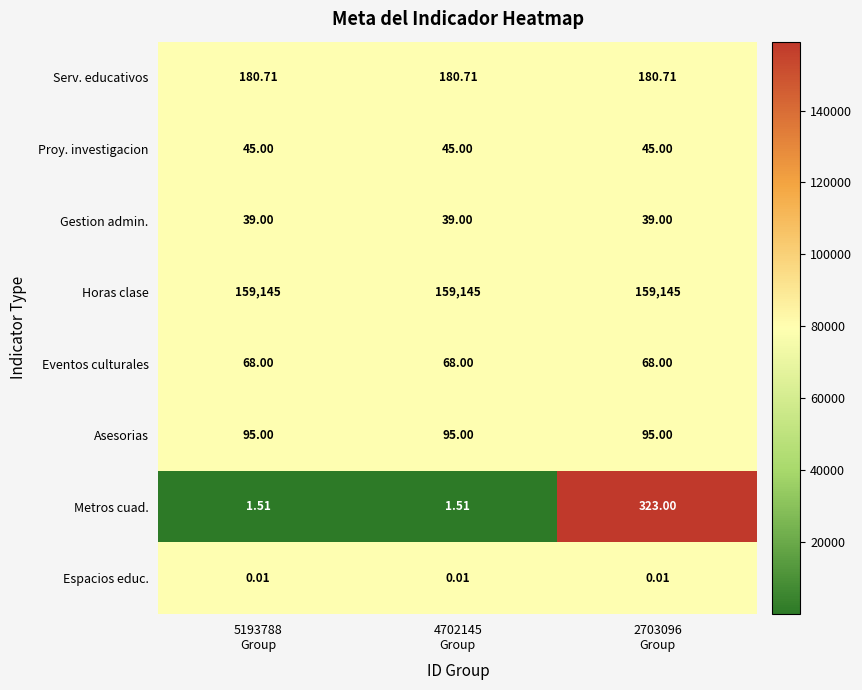

Rank the series by their maximum value, from lowest to highest.

Espacios educ., Gestion admin., Proy. investigacion, Eventos culturales, Asesorias, Serv. educativos, Metros cuad., Horas clase